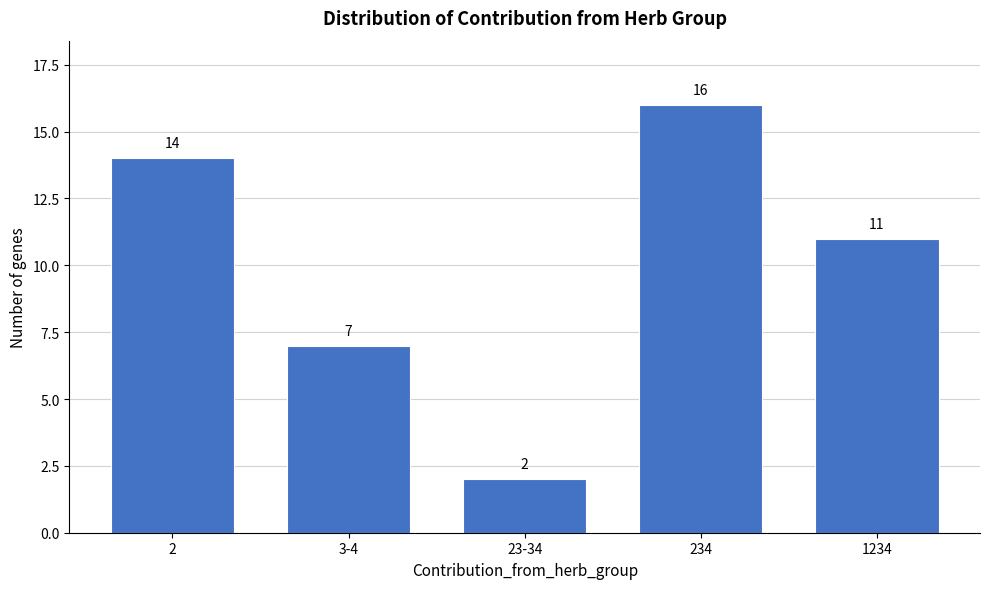

Reading left to right, transcribe all the data shown in this chart.

14	7	2	16	11